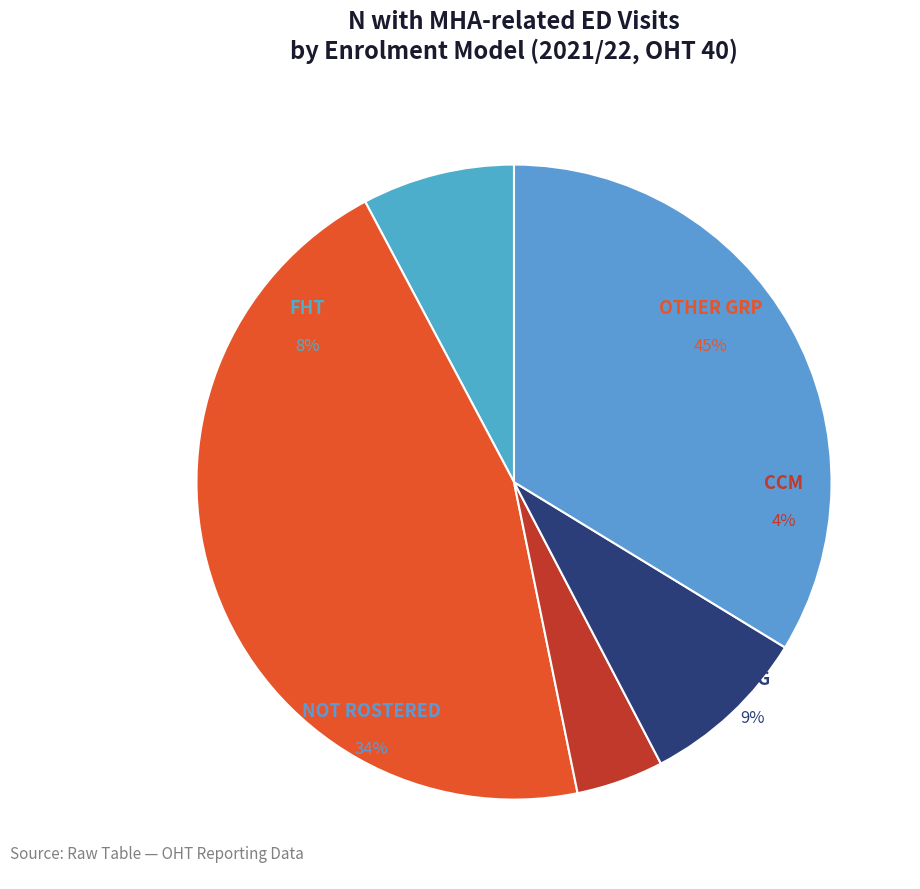

True or false: NOT ROSTERED accounts for 34% of the total.

True